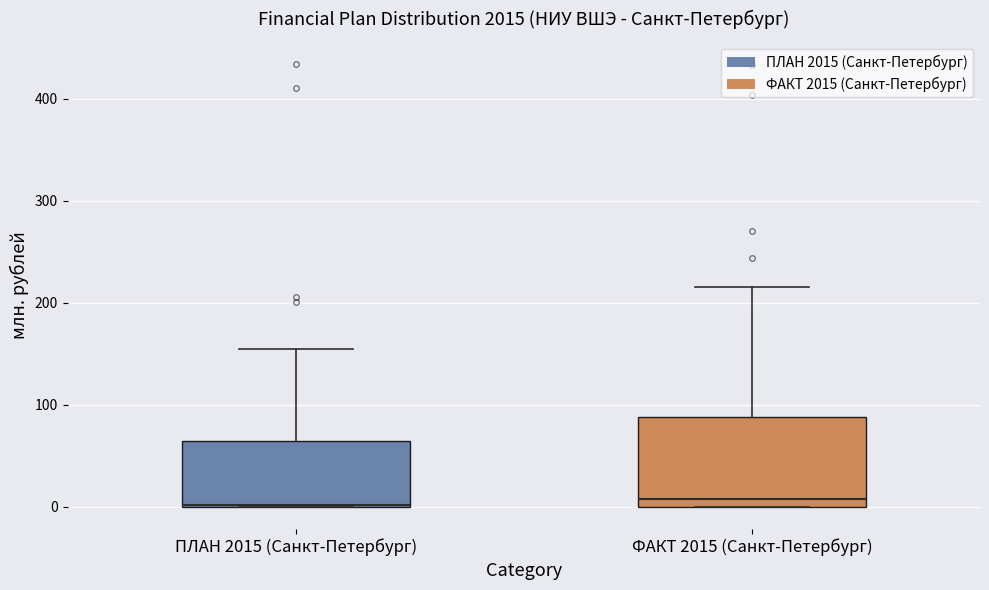

Where is the lower edge of the box for ПЛАН 2015 (Санкт-Петербург) on the y-axis? The values are not printed on the chart, so give them approximately, as read against the axis.

0